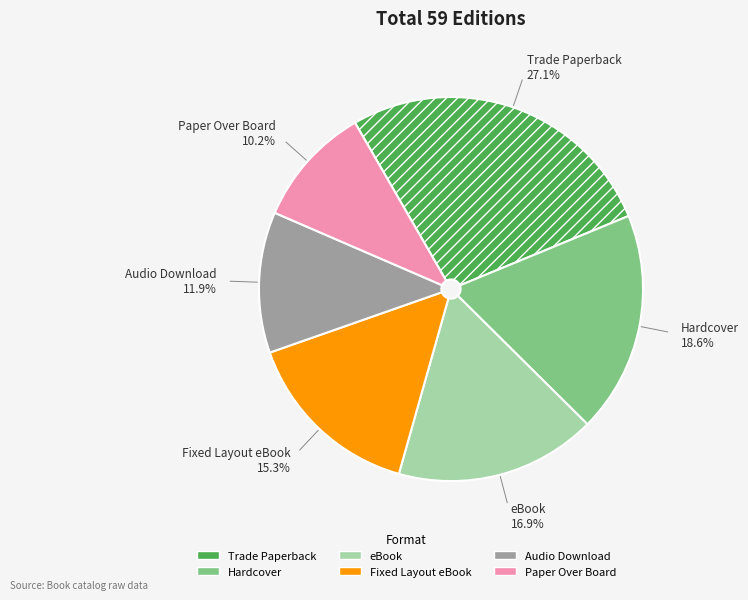

What percentage is NOT represented by Hardcover?

81.4%